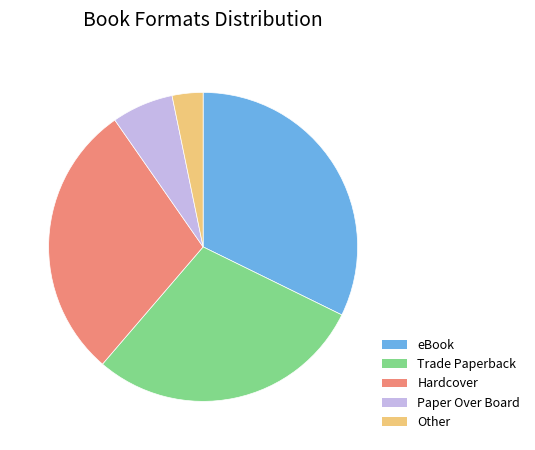

Between Other and Trade Paperback, which is larger?

Trade Paperback